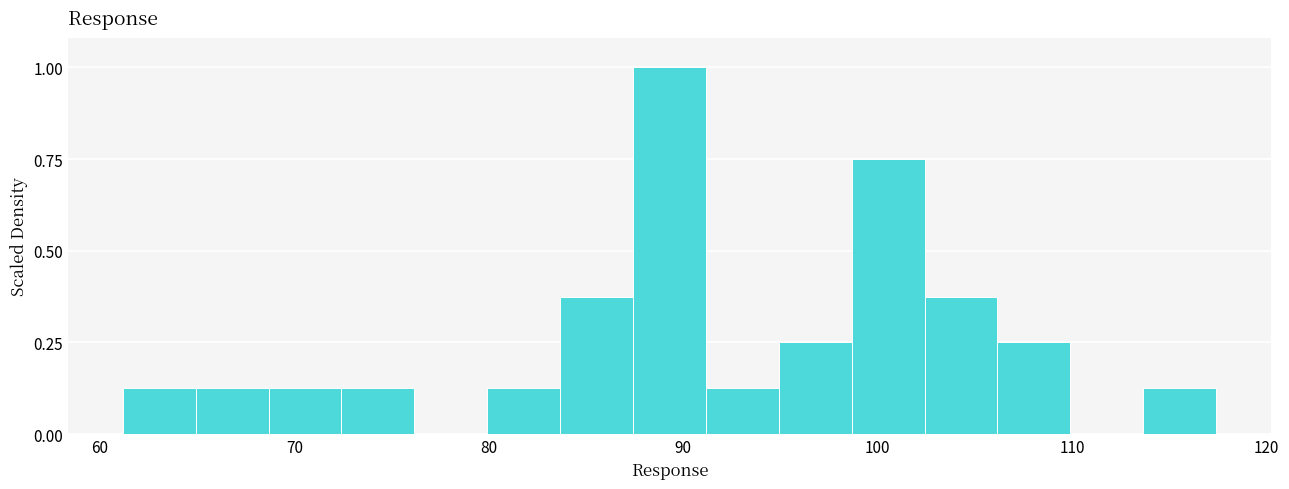

Around what value on the x-axis is the tallest bar? Give the approximate position of its centre, as read against the axis.

89